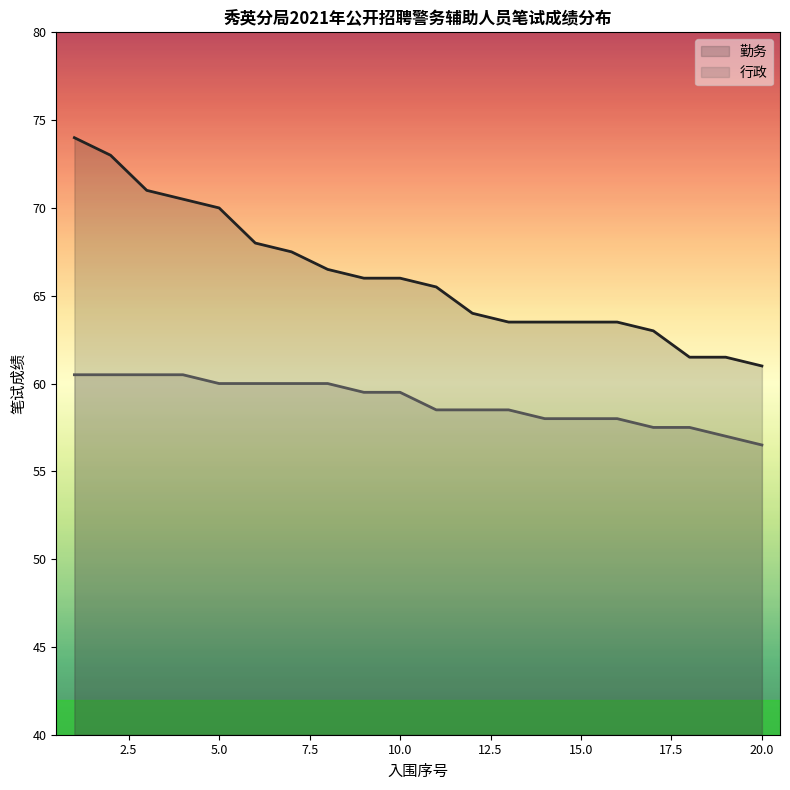

At how many categories does at least one series exceed 72?

2